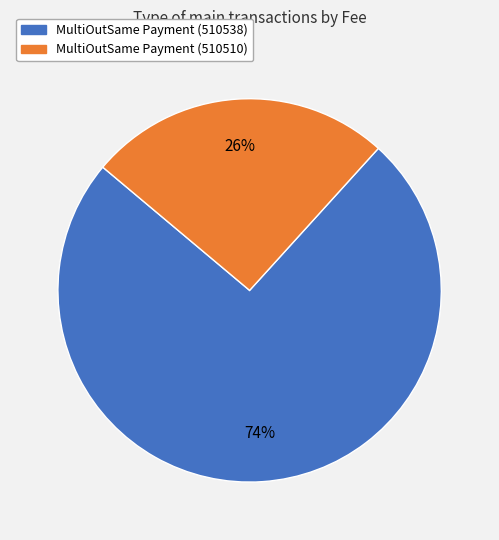

Is it true that MultiOutSame Payment (510538) is 68% of the pie?

False